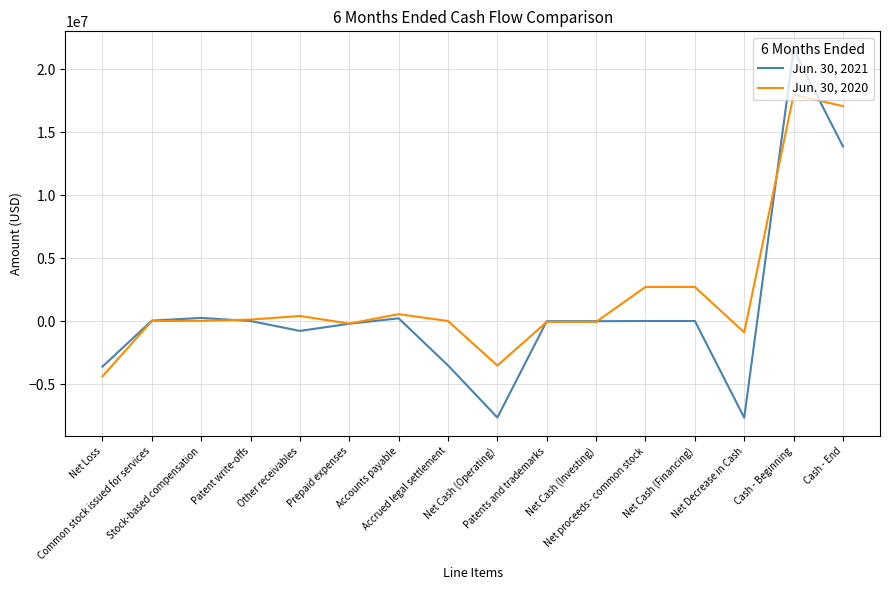

Rank the series by their maximum value, from highest to lowest.

Jun. 30, 2021, Jun. 30, 2020